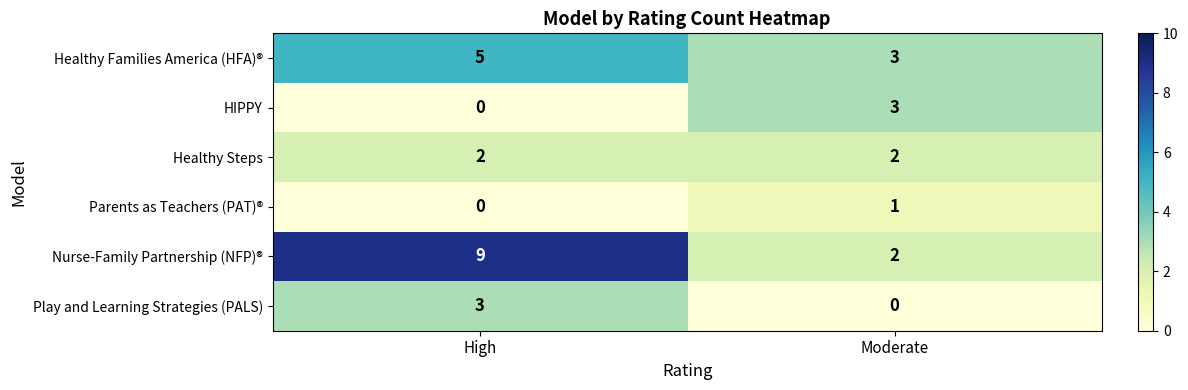

Which series has the widest spread of values?

Nurse-Family Partnership (NFP)®